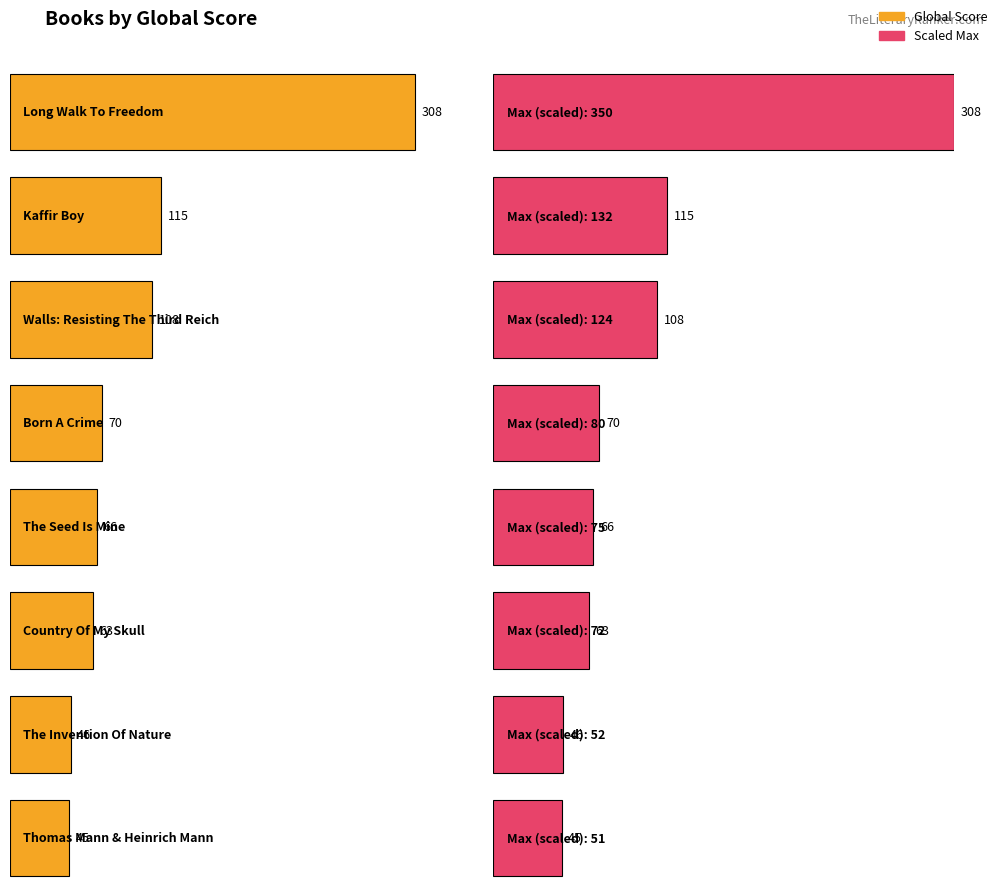

Which label corresponds to the smallest value in the chart?

Thomas Mann & Heinrich Mann